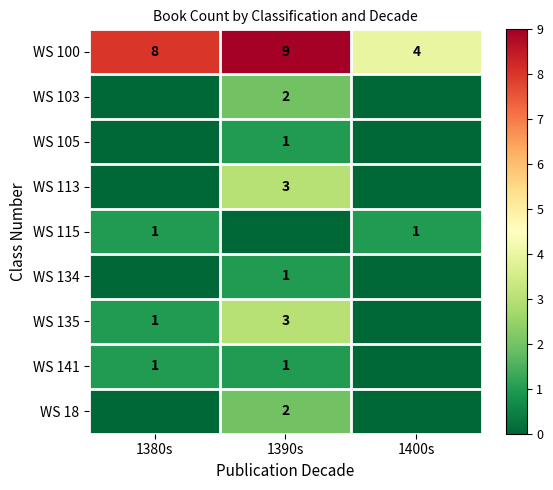

What value does the WS 100 series have at 1380s?

8